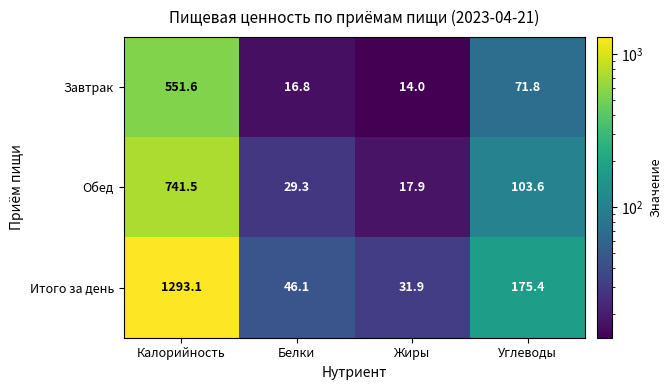

What is the greatest value displayed?

1293.1